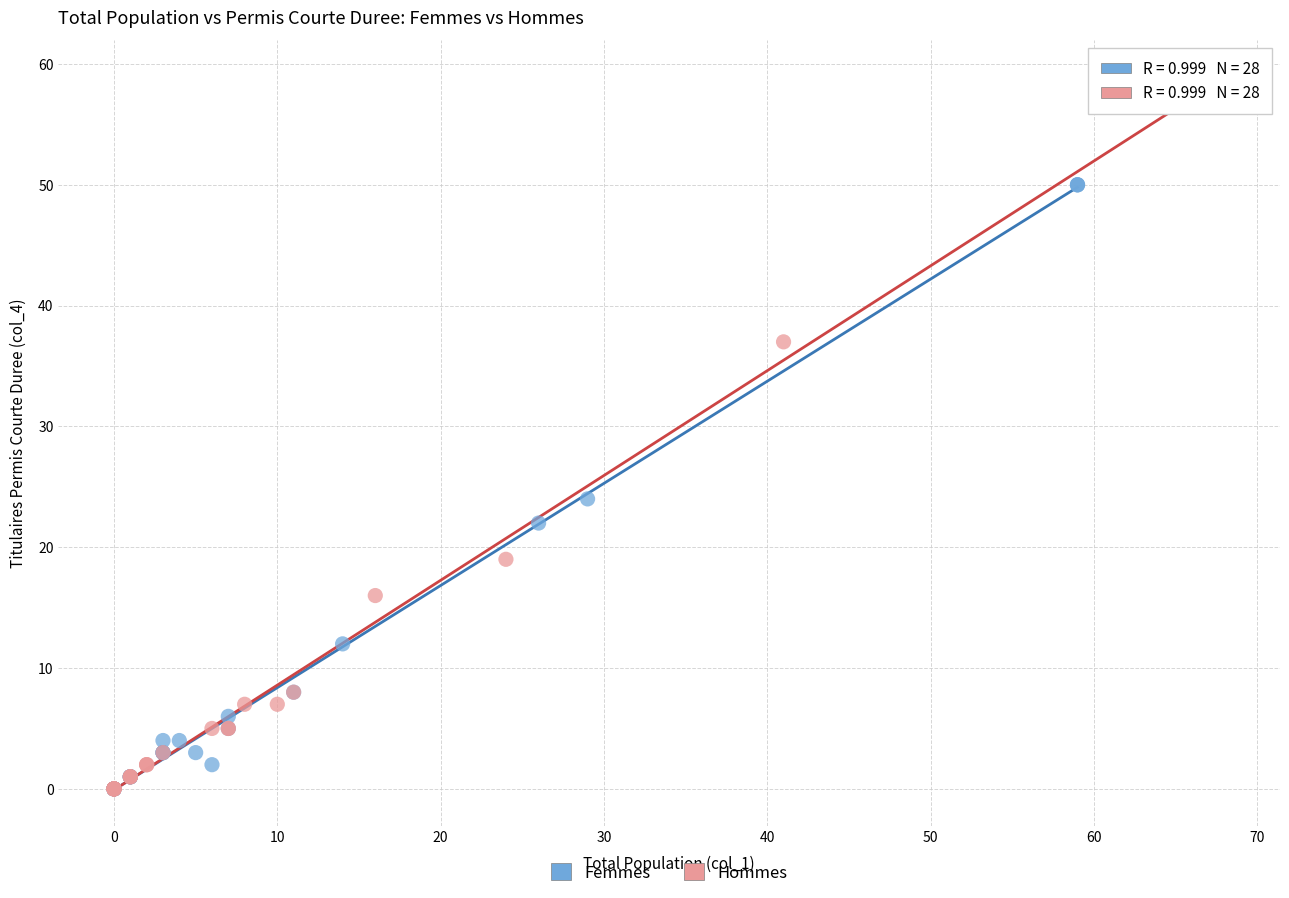

Which series contains the highest Y value?

Hommes